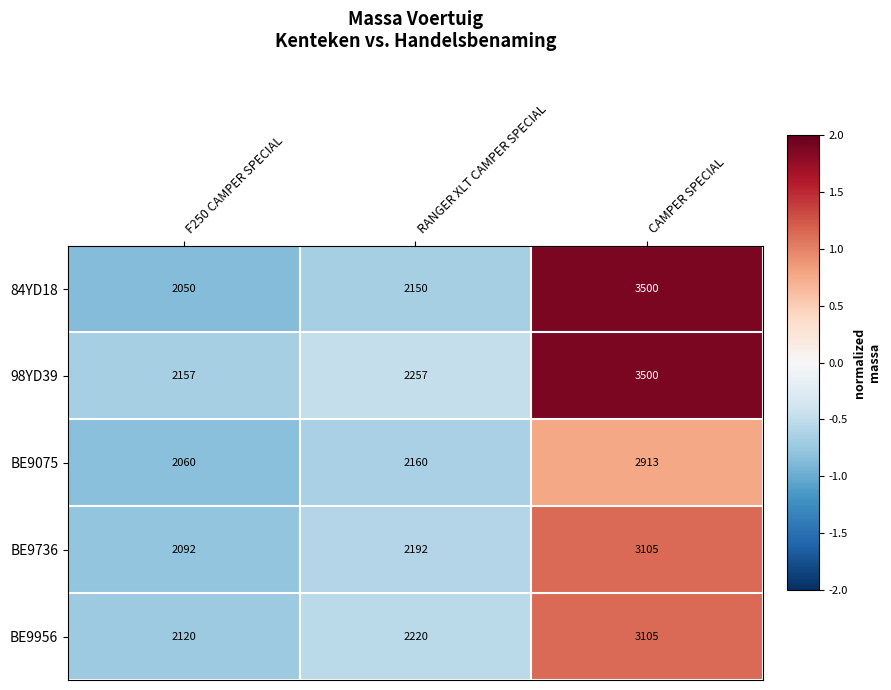

What is the total value across all series at F250 CAMPER SPECIAL?

10479